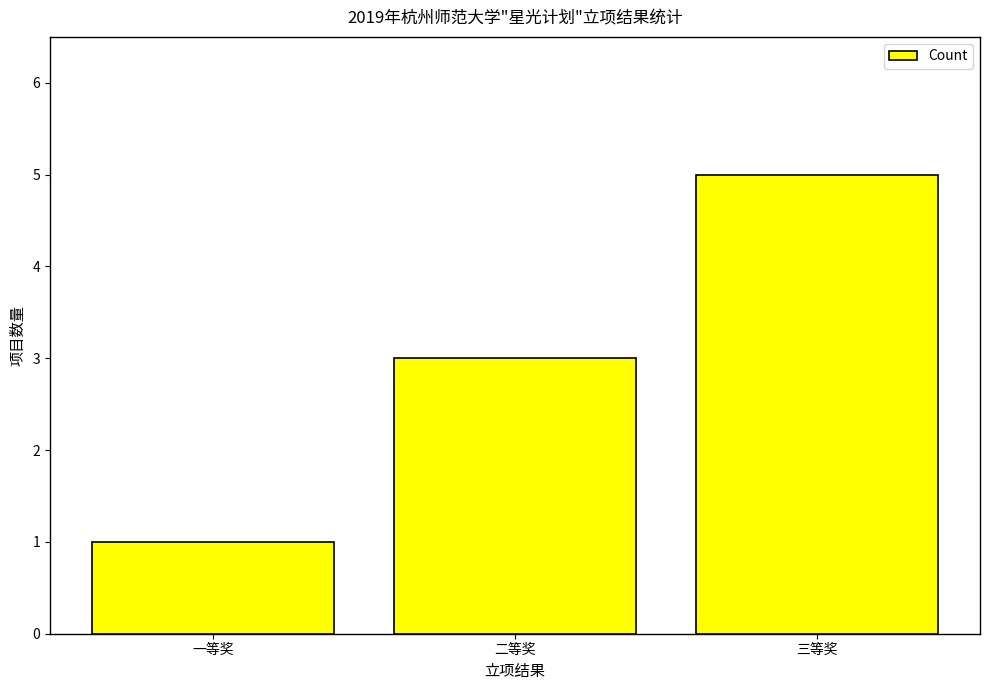

At which category does the chart reach its peak across all series?

三等奖